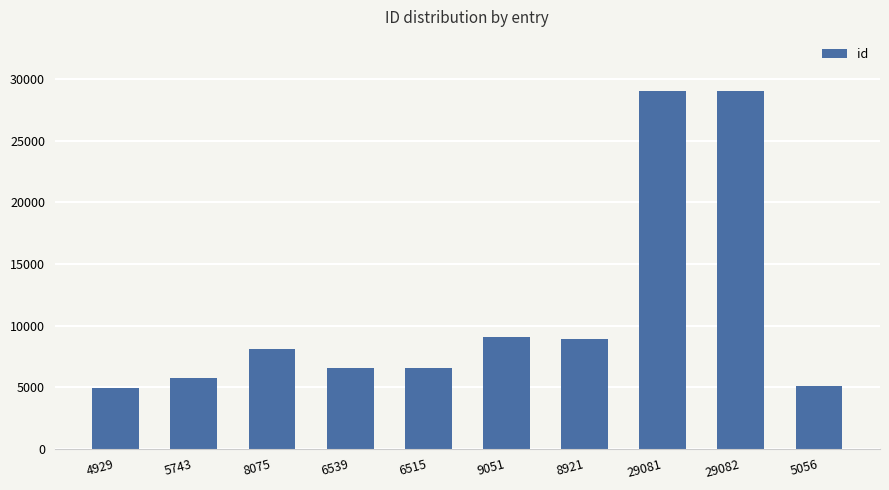

The chart shows a value of 15186 at 9051. True or false?

False